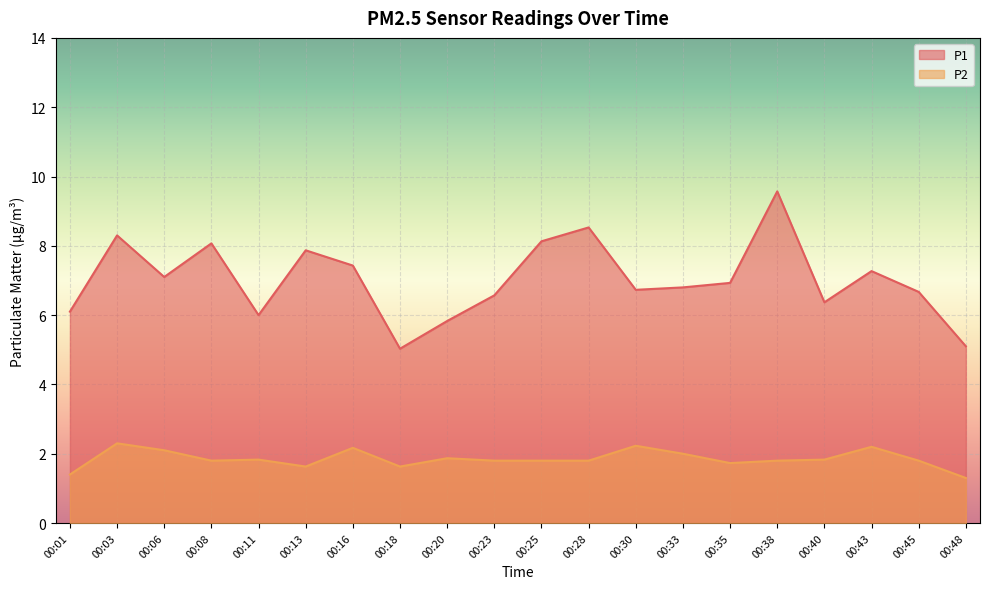

True or false: P2 and P1 intersect in this chart.

False